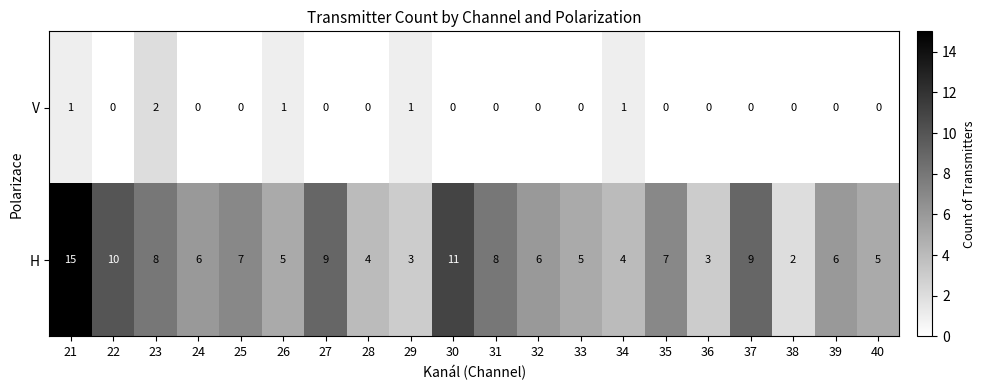

What is the sum of all V values?

6